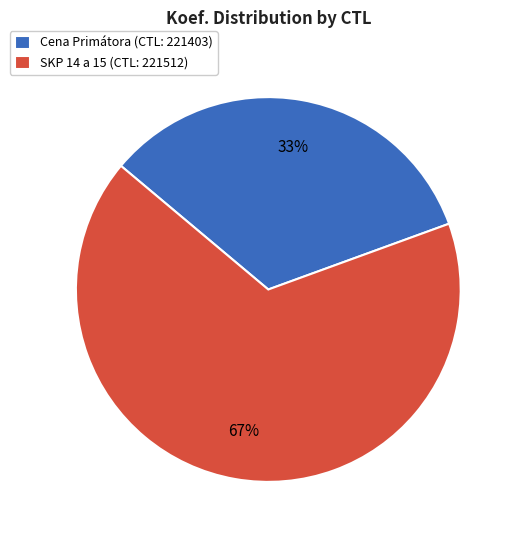

Is there a majority slice in this chart?

Yes